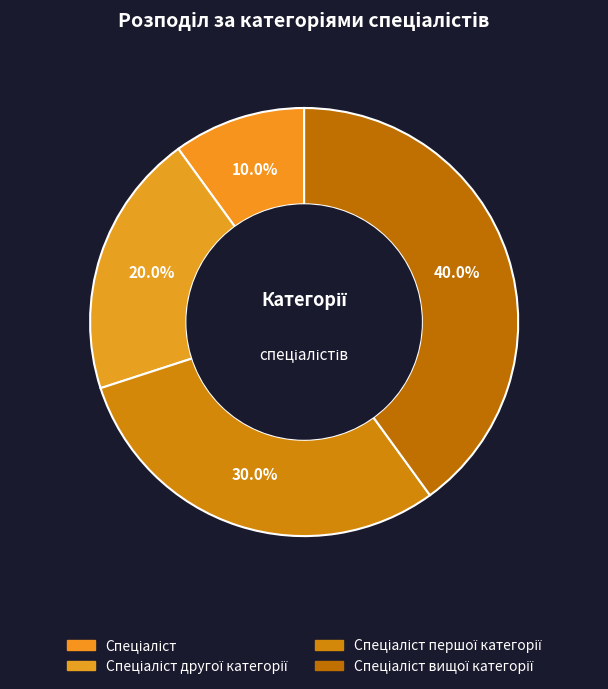

The Спеціаліст другої категорії slice represents 20% of the pie. True or false?

True